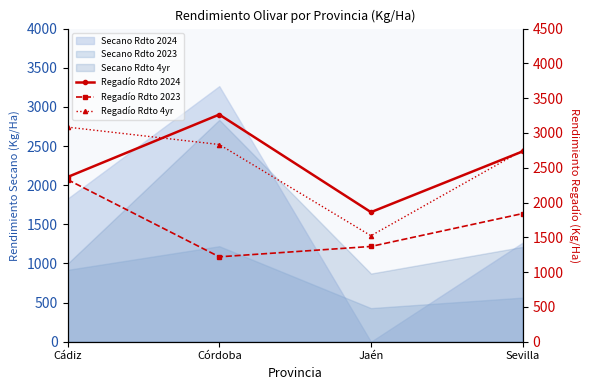

Is this an area chart (filled region under the line)?

No